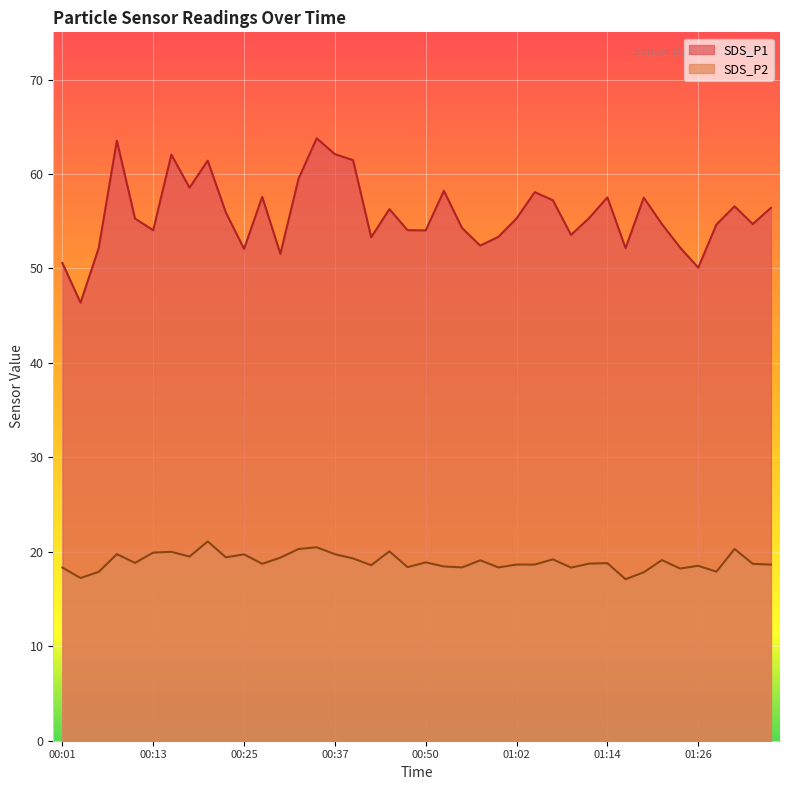

List the labels in order of SDS_P2 value, smallest first.

01:17, 00:03, 01:19, 00:06, 01:29, 01:24, 00:01, 01:09, 00:55, 01:00, 00:47, 00:52, 01:26, 00:42, 01:02, 01:04, 01:36, 00:28, 01:34, 01:12, 01:14, 00:10, 00:50, 00:57, 01:22, 01:07, 00:40, 00:30, 00:23, 00:18, 00:25, 00:08, 00:37, 00:13, 00:15, 00:45, 00:33, 01:31, 00:35, 00:20